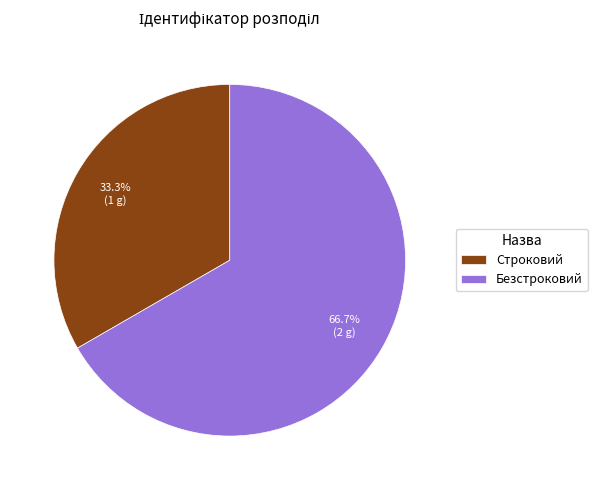

Which has a higher value, Безстроковий or Строковий?

Безстроковий